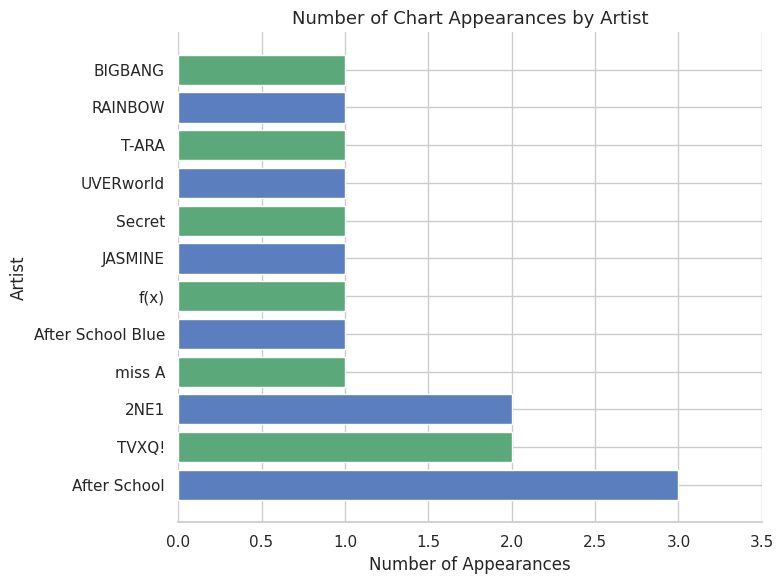

What is the greatest value displayed?

3